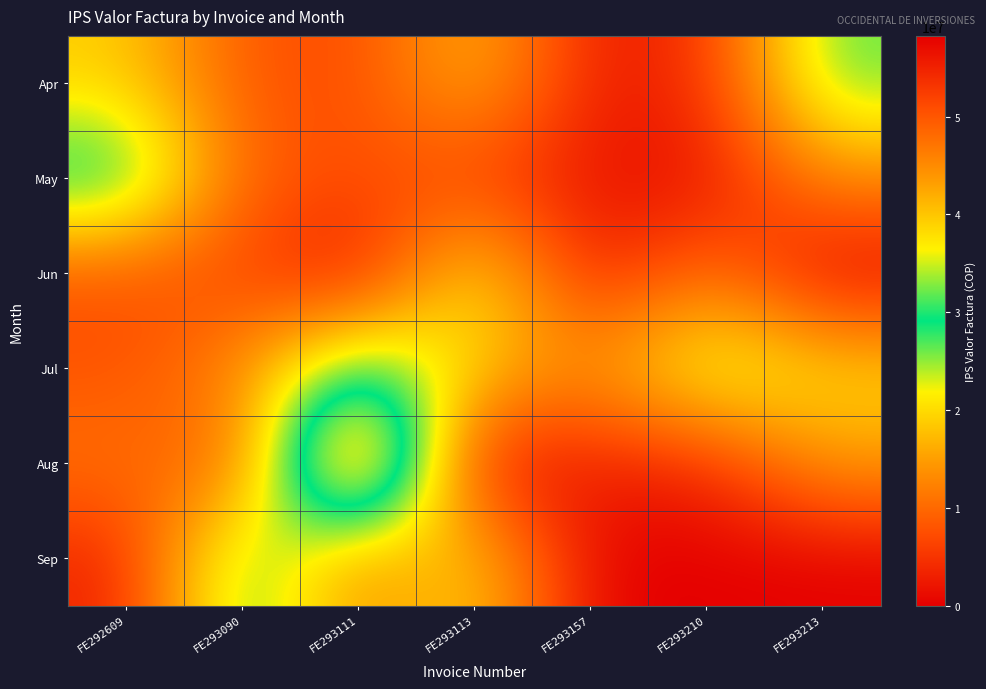

Reading left to right, list all the values displayed in this chart.

Apr: FE292609=18998400	FE293090=8409250	FE293111=6747700	FE293113=18040400	FE293157=2434000	FE293210=4308000	FE293213=26821425
May: FE292609=32013050	FE293090=8864600	FE293111=7739000	FE293113=5753600	FE293157=1947000	FE293210=1023000	FE293213=13293603
Jun: FE292609=7605600	FE293090=6662700	FE293111=544000	FE293113=23293000	FE293157=1864000	FE293210=11584150	FE293213=0
Jul: FE292609=7710200	FE293090=13570100	FE293111=30718690	FE293113=19339200	FE293157=13597500	FE293210=25672000	FE293213=20196201
Aug: FE292609=11193700	FE293090=8069779	FE293111=58249500	FE293113=212400	FE293157=3127600	FE293210=3498000	FE293213=15069300
Sep: FE292609=3009100	FE293090=29962100	FE293111=11878100	FE293113=20685150	FE293157=0	FE293210=0	FE293213=0